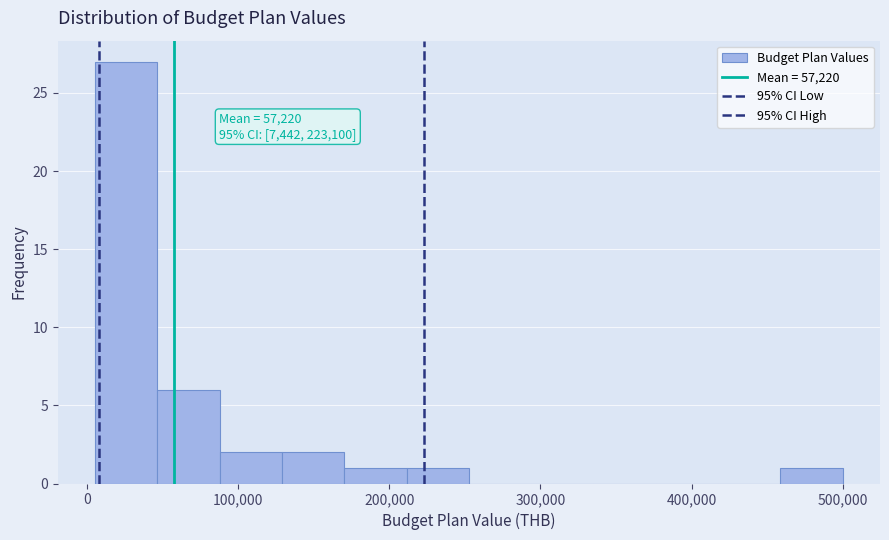

Over which range of the x-axis is the bar tallest?

10000 to 50000